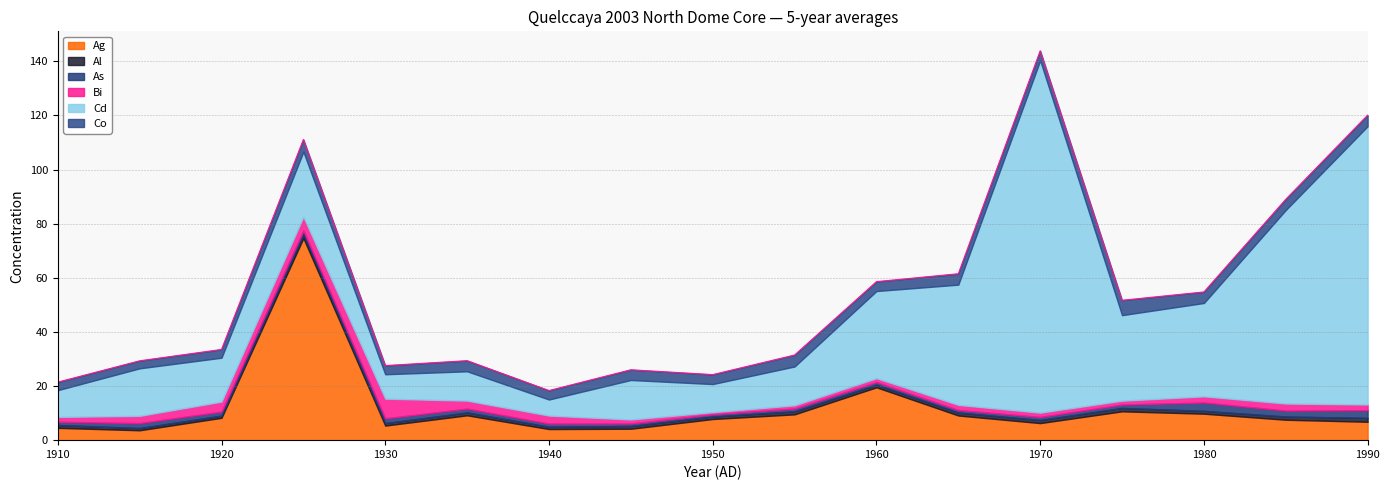

What is the spread (max minus min) of values at 1970?

129.0